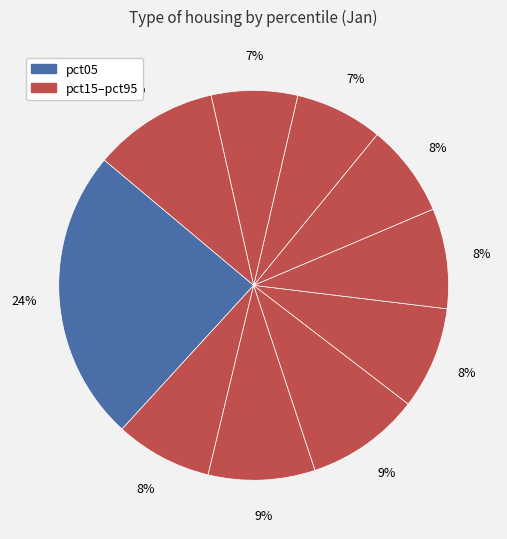

How many segments does this pie chart have?

10